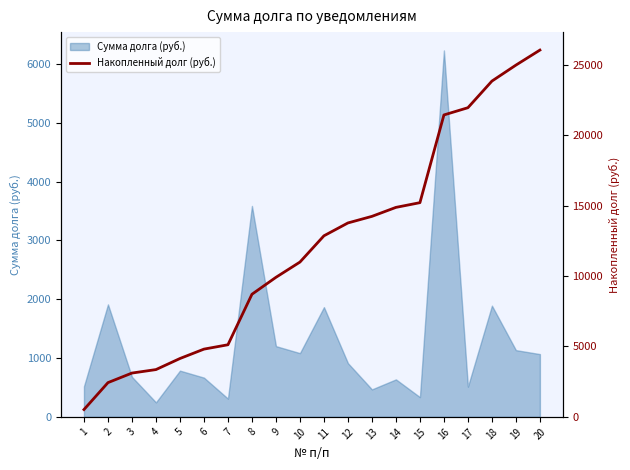

True or false: the data shows 24987.2 at 19.

True